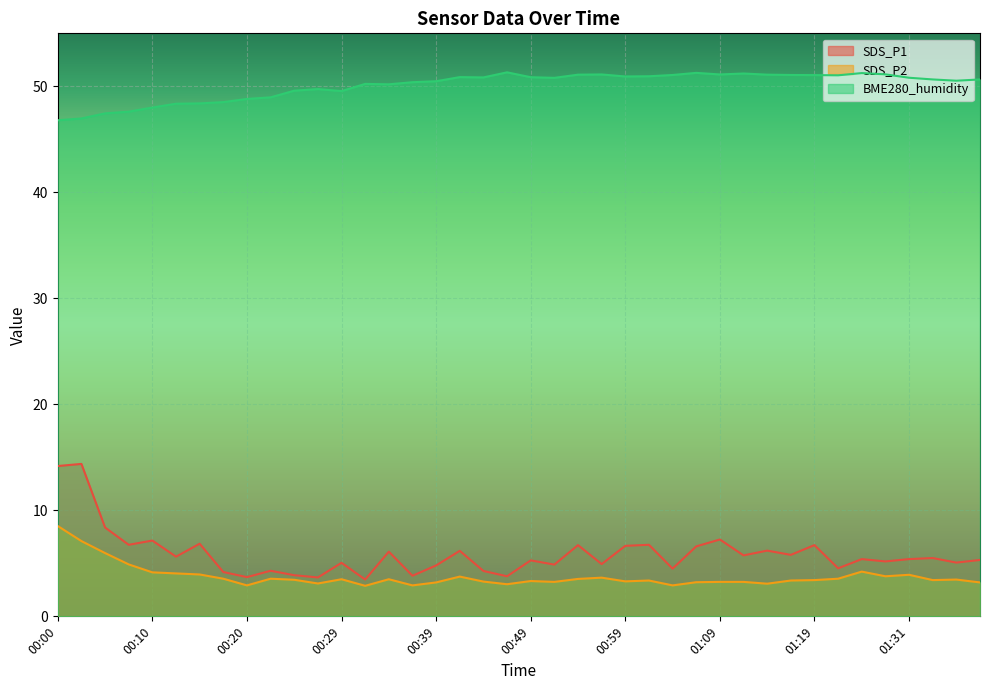

In SDS_P1, how many points are higher than both neighbors (excluding endpoints)?

15